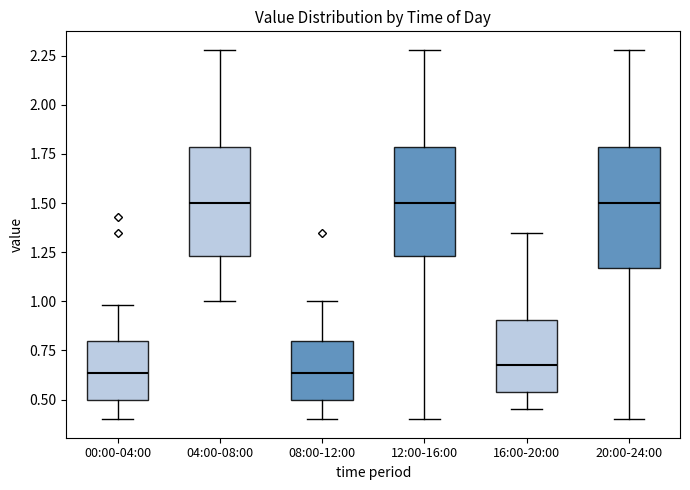

Reading left to right, read every box against the y-axis: the position of its median line, the range the box covers, and the ends of its whiskers. The values are not printed on the chart, so give them approximately, as read against the axis.

00:00-04:00: median 0.65, box 0.50 to 0.80, whiskers 0.40 to 1.00
04:00-08:00: median 1.50, box 1.25 to 1.80, whiskers 1.00 to 2.30
08:00-12:00: median 0.65, box 0.50 to 0.80, whiskers 0.40 to 1.00
12:00-16:00: median 1.50, box 1.25 to 1.80, whiskers 0.40 to 2.30
16:00-20:00: median 0.70, box 0.55 to 0.90, whiskers 0.45 to 1.35
20:00-24:00: median 1.50, box 1.15 to 1.80, whiskers 0.40 to 2.30